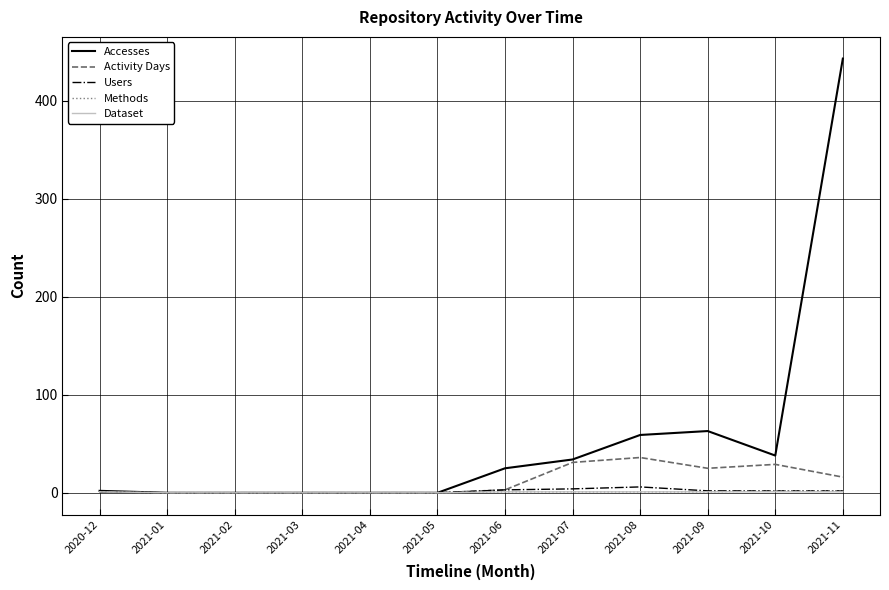

The value of Accesses at 2021-08 is 100. True or false?

False